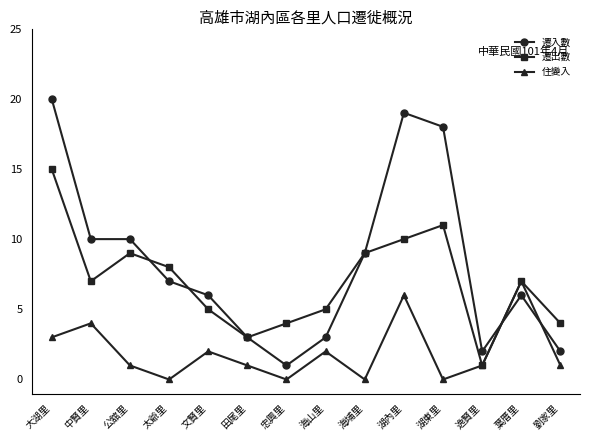

Reading left to right, what are all the values shown in this chart?

遷入數: 大湖里=20	中賢里=10	公舘里=10	太爺里=7	文賢里=6	田尾里=3	忠興里=1	海山里=3	海埔里=9	湖內里=19	湖東里=18	逸賢里=2	葉厝里=6	劉家里=2
遷出數: 大湖里=15	中賢里=7	公舘里=9	太爺里=8	文賢里=5	田尾里=3	忠興里=4	海山里=5	海埔里=9	湖內里=10	湖東里=11	逸賢里=1	葉厝里=7	劉家里=4
住變入: 大湖里=3	中賢里=4	公舘里=1	太爺里=0	文賢里=2	田尾里=1	忠興里=0	海山里=2	海埔里=0	湖內里=6	湖東里=0	逸賢里=1	葉厝里=7	劉家里=1